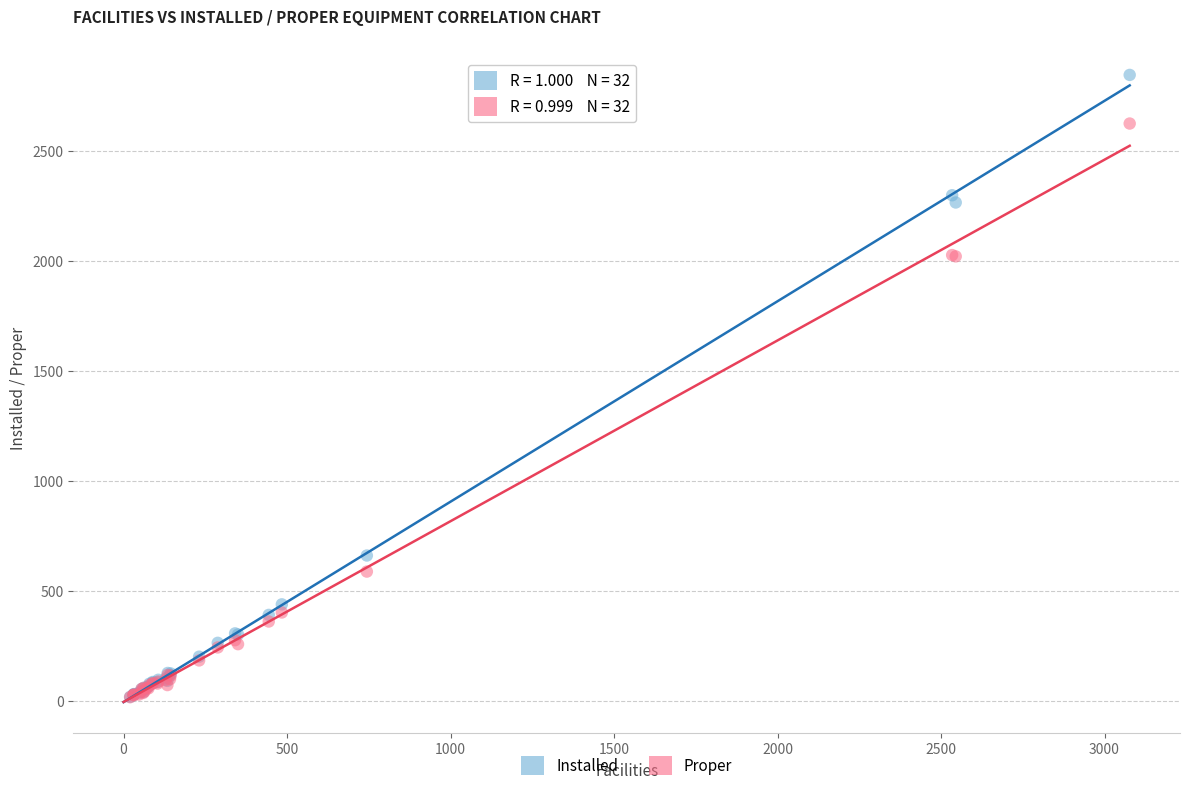

In the Proper series, what Y value is closest to 1322?

2022